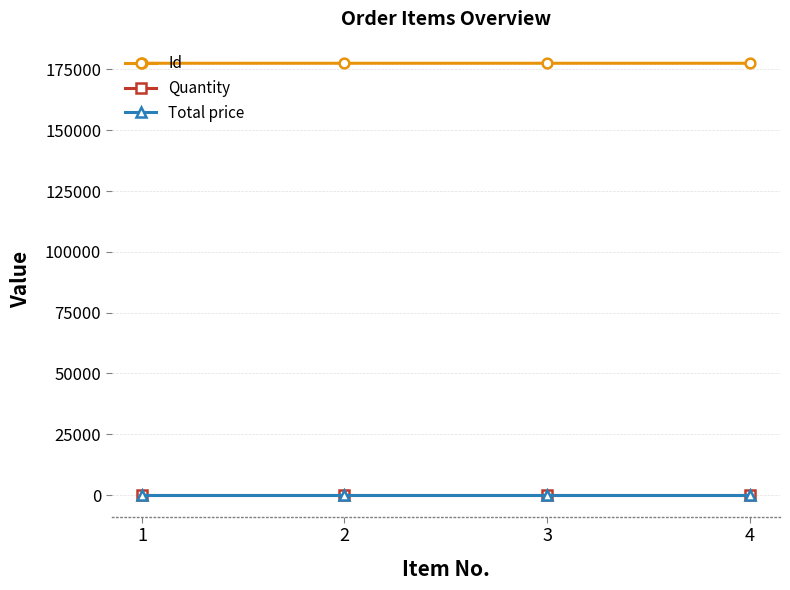

Which series has the largest total across all categories?

Id